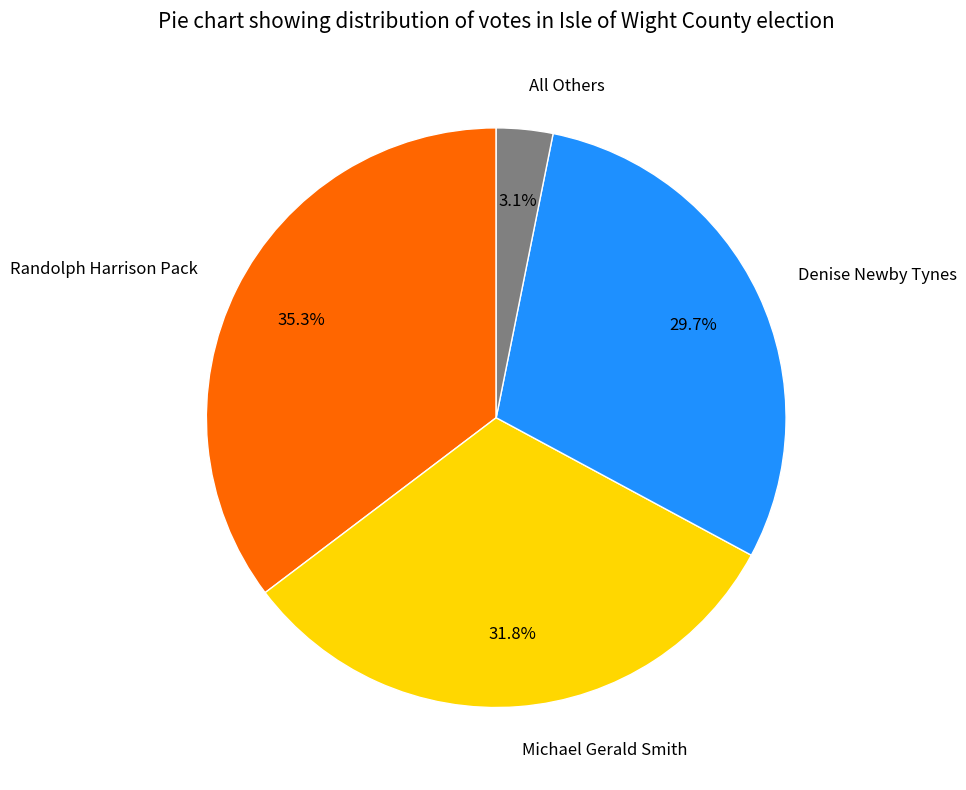

Is there a majority slice in this chart?

No